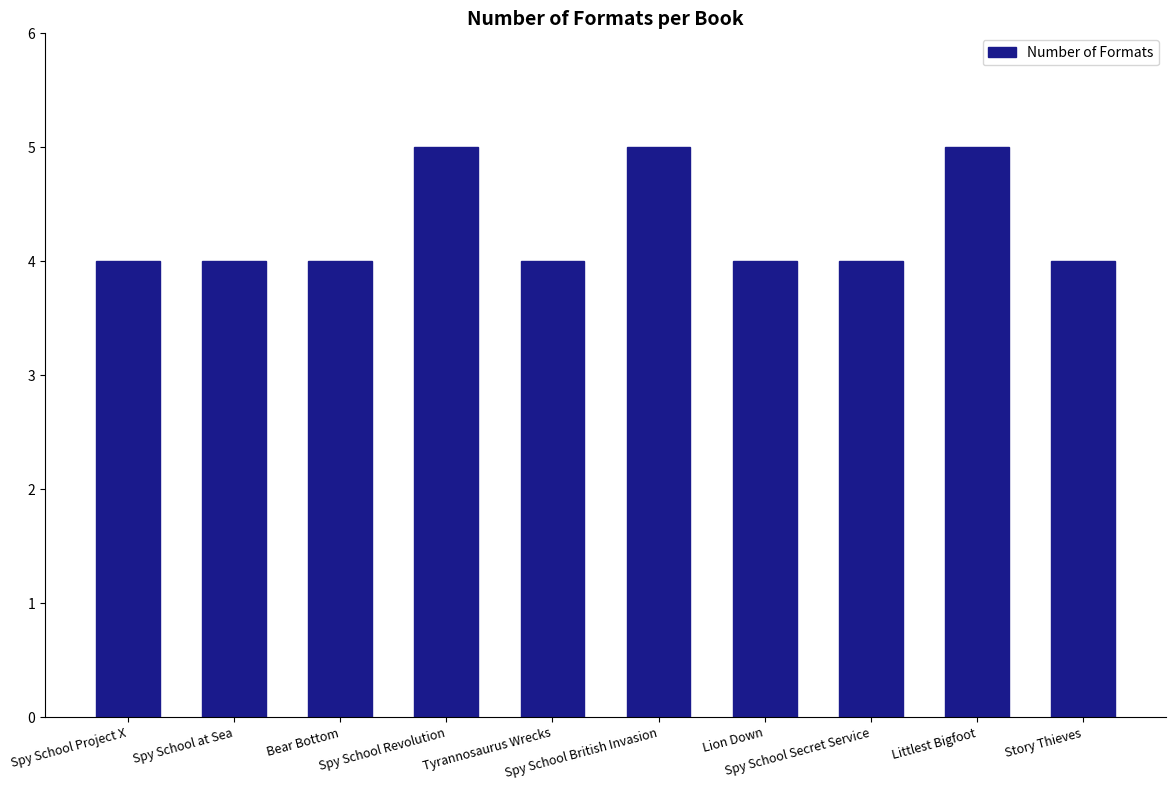

Reading right to left, extract all data points from this chart.

Story Thieves=4	Littlest Bigfoot=5	Spy School Secret Service=4	Lion Down=4	Spy School British Invasion=5	Tyrannosaurus Wrecks=4	Spy School Revolution=5	Bear Bottom=4	Spy School at Sea=4	Spy School Project X=4